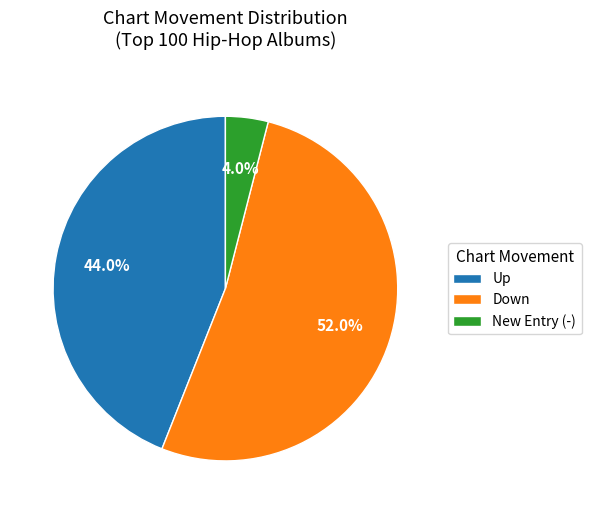

How many slices are in this pie chart?

3